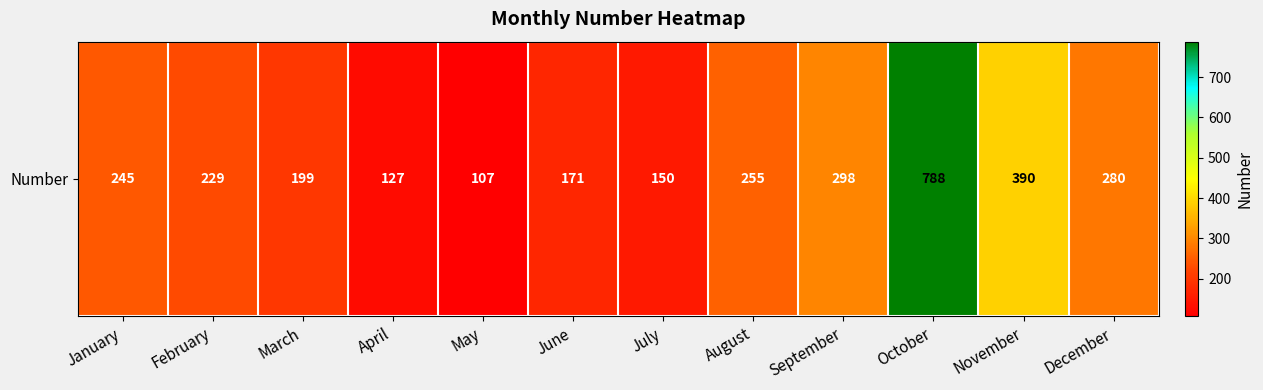

Count the number of categories in the chart.

12